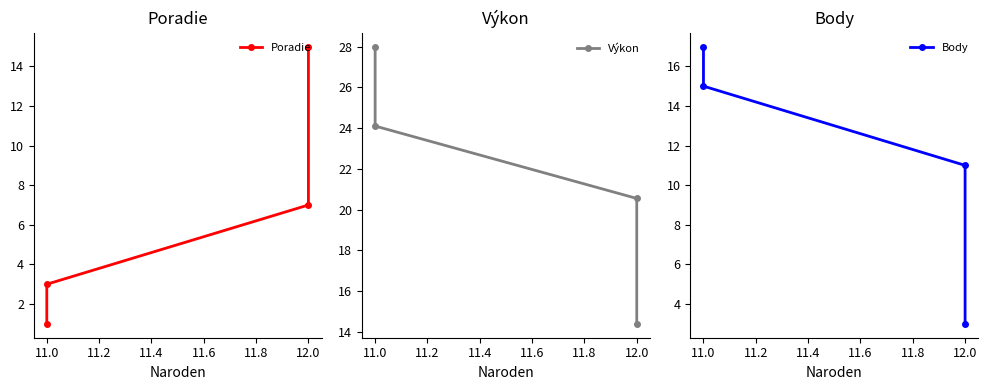

What is the value of the Poradie point at the 2nd from the left?

3.0